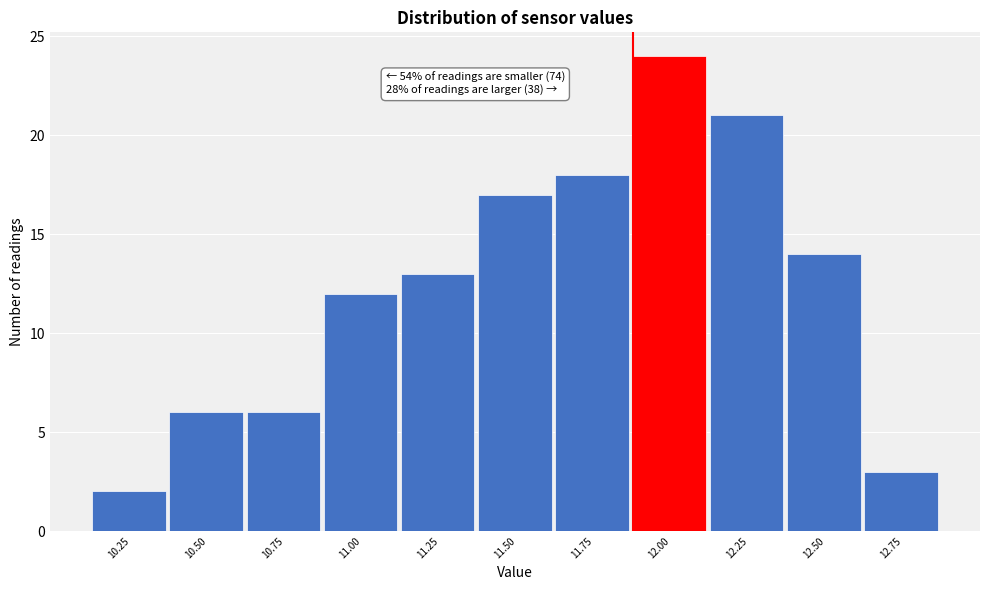

Reading left to right, transcribe all the data shown in this chart.

2	6	6	12	13	17	18	24	21	14	3